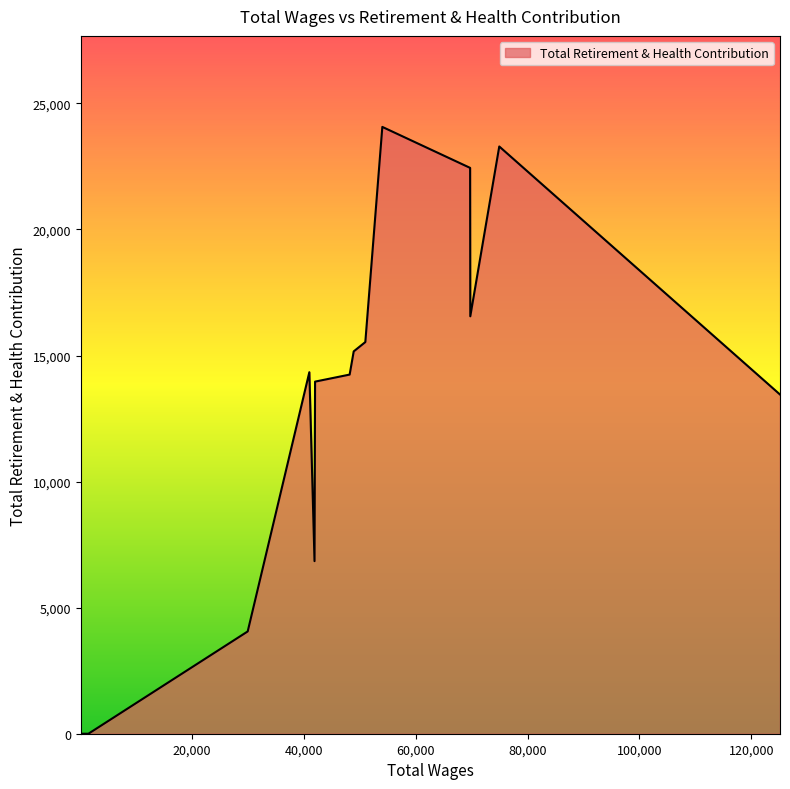

True or false: the data shows 8855 at 51002.0.

False